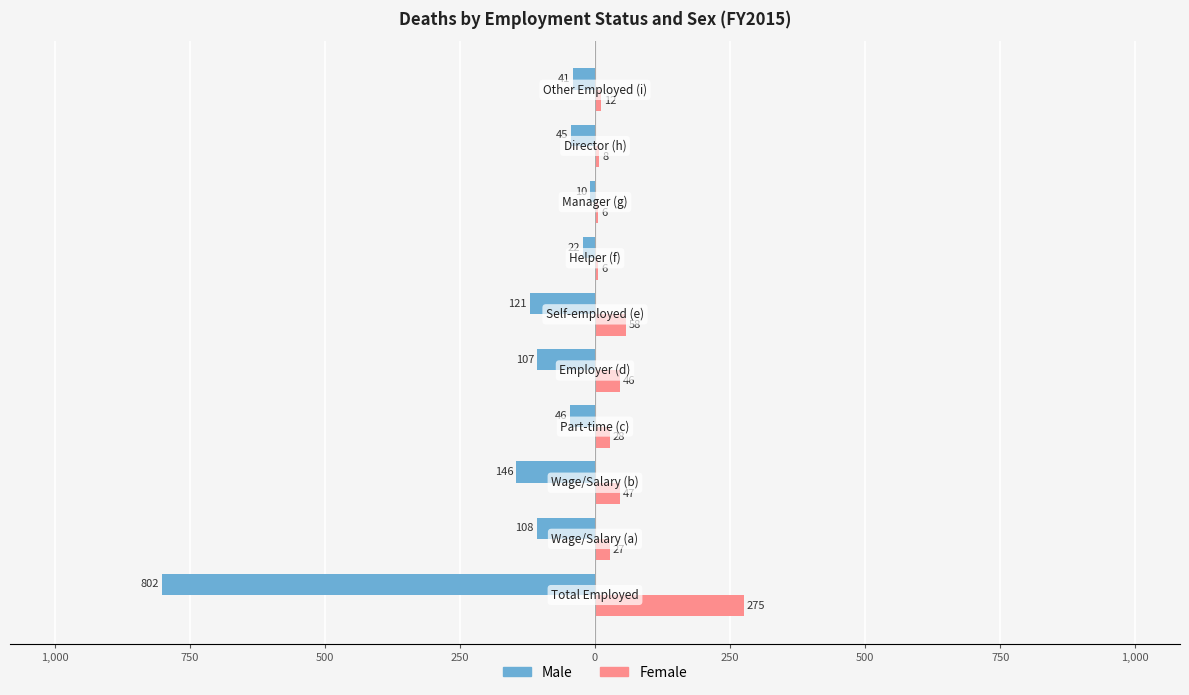

What is the sum of all Male values?

-1448